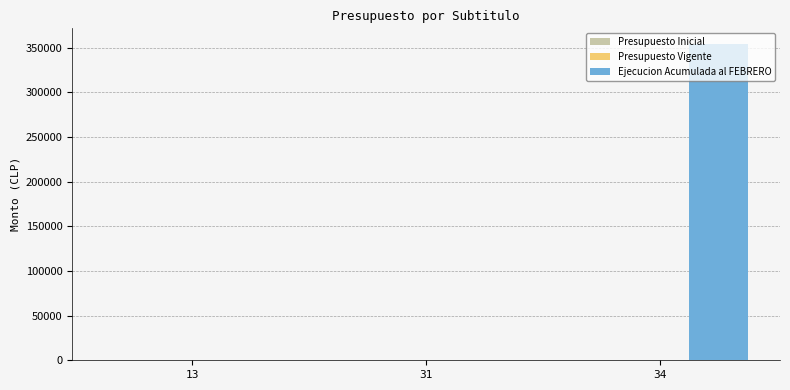

At which category is the sum across all series the highest?

34